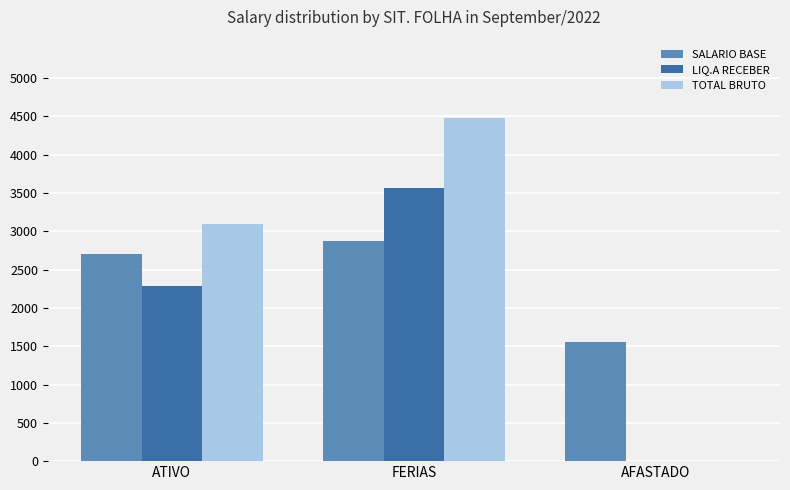

The value of LIQ.A RECEBER at AFASTADO is -1384.5. True or false?

False